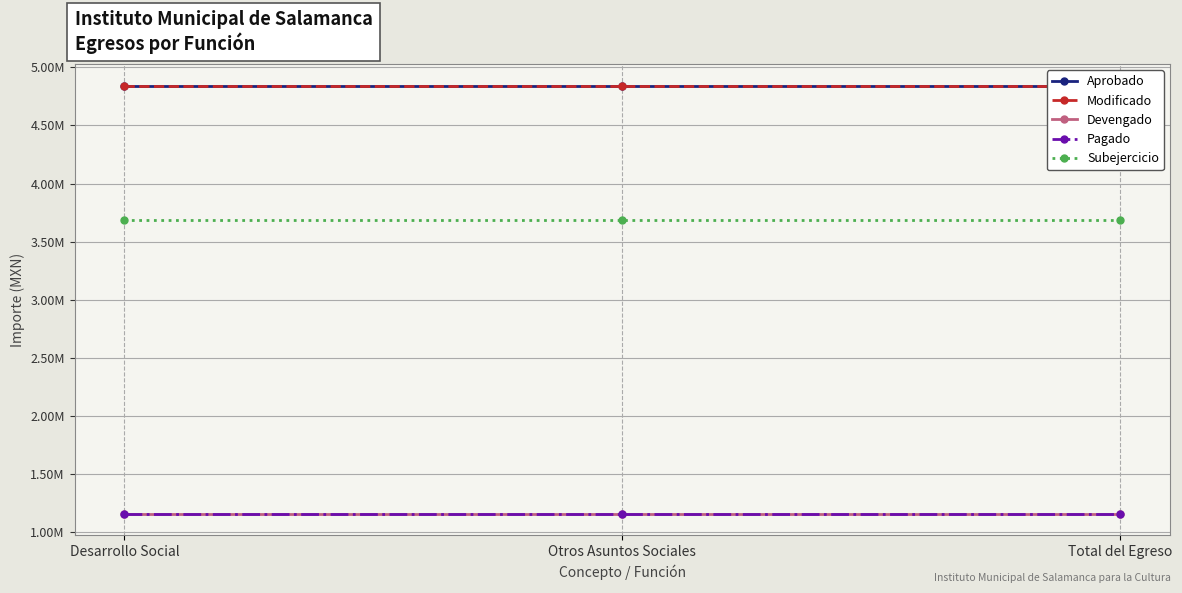

Which category has the lowest value across all series?

Desarrollo Social